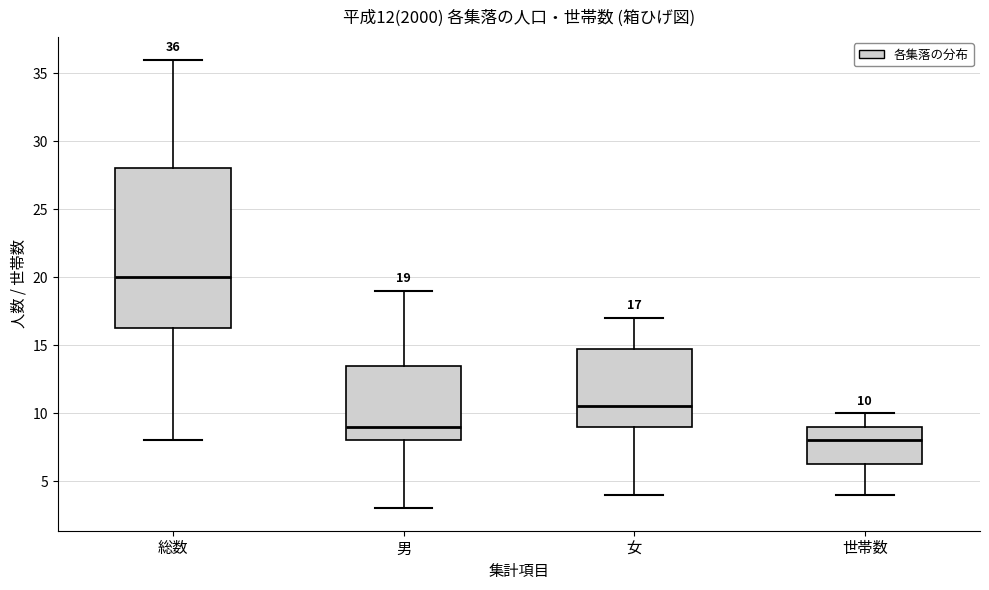

Which box's median line is the lowest?

世帯数